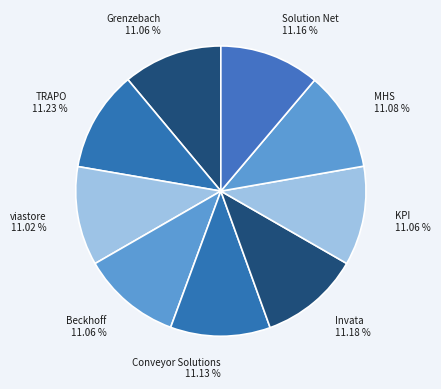

Does any single category account for the majority?

No